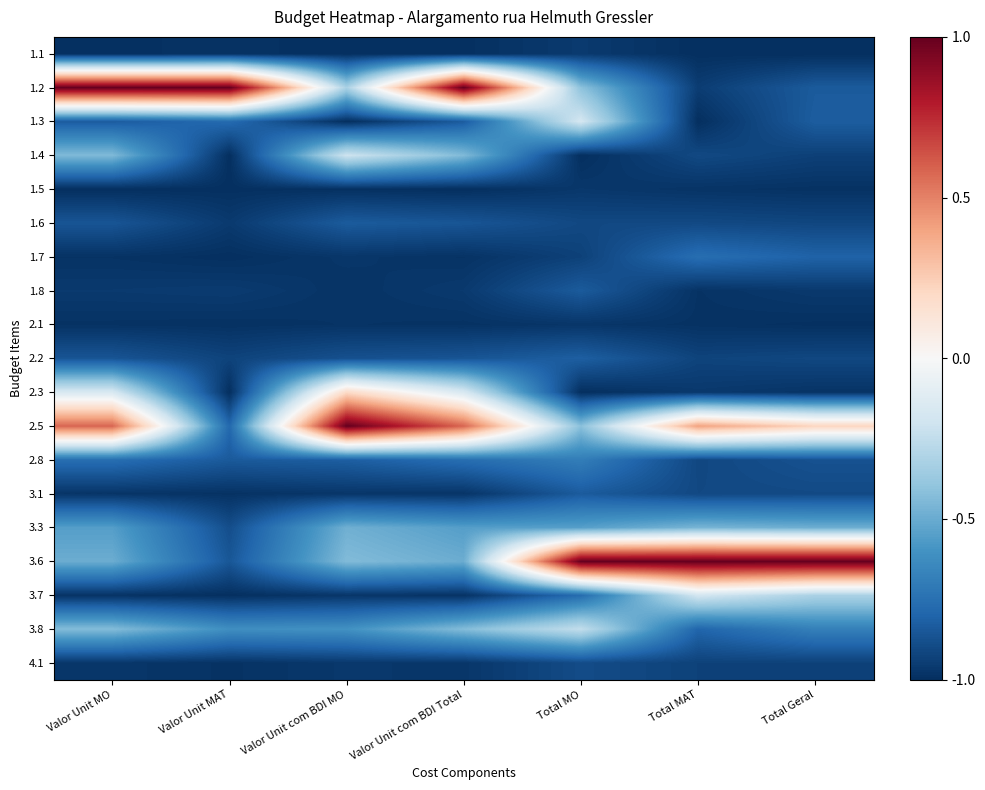

Reading left to right, extract all data points from this chart.

1.1: Valor Unit MO=-1.0	Valor Unit MAT=-1.0	Valor Unit com BDI MO=-1.0	Valor Unit com BDI Total=-1.0	Total MO=-1.0	Total MAT=-1.0	Total Geral=-1.0
1.2: Valor Unit MO=1.0	Valor Unit MAT=1.0	Valor Unit com BDI MO=-0.3	Valor Unit com BDI Total=1.0	Total MO=-0.4	Total MAT=-0.9	Total Geral=-0.8
1.3: Valor Unit MO=-0.8	Valor Unit MAT=-0.8	Valor Unit com BDI MO=-1.0	Valor Unit com BDI Total=-0.8	Total MO=-0.2	Total MAT=-1.0	Total Geral=-0.8
1.4: Valor Unit MO=-0.4	Valor Unit MAT=-1.0	Valor Unit com BDI MO=-0.2	Valor Unit com BDI Total=-0.4	Total MO=-1.0	Total MAT=-0.9	Total Geral=-0.9
1.5: Valor Unit MO=-1.0	Valor Unit MAT=-1.0	Valor Unit com BDI MO=-1.0	Valor Unit com BDI Total=-1.0	Total MO=-1.0	Total MAT=-1.0	Total Geral=-1.0
1.6: Valor Unit MO=-0.9	Valor Unit MAT=-1.0	Valor Unit com BDI MO=-0.8	Valor Unit com BDI Total=-0.9	Total MO=-0.9	Total MAT=-0.9	Total Geral=-0.9
1.7: Valor Unit MO=-1.0	Valor Unit MAT=-1.0	Valor Unit com BDI MO=-1.0	Valor Unit com BDI Total=-1.0	Total MO=-0.9	Total MAT=-0.8	Total Geral=-0.8
1.8: Valor Unit MO=-1.0	Valor Unit MAT=-1.0	Valor Unit com BDI MO=-1.0	Valor Unit com BDI Total=-1.0	Total MO=-0.8	Total MAT=-1.0	Total Geral=-1.0
2.1: Valor Unit MO=-1.0	Valor Unit MAT=-1.0	Valor Unit com BDI MO=-1.0	Valor Unit com BDI Total=-1.0	Total MO=-1.0	Total MAT=-1.0	Total Geral=-1.0
2.2: Valor Unit MO=-0.9	Valor Unit MAT=-0.9	Valor Unit com BDI MO=-0.9	Valor Unit com BDI Total=-0.9	Total MO=-0.8	Total MAT=-0.9	Total Geral=-0.9
2.3: Valor Unit MO=-0.2	Valor Unit MAT=-1.0	Valor Unit com BDI MO=0.2	Valor Unit com BDI Total=-0.2	Total MO=-1.0	Total MAT=-1.0	Total Geral=-1.0
2.5: Valor Unit MO=0.6	Valor Unit MAT=-0.8	Valor Unit com BDI MO=1.0	Valor Unit com BDI Total=0.6	Total MO=-0.4	Total MAT=0.4	Total Geral=0.2
2.8: Valor Unit MO=-0.8	Valor Unit MAT=-0.8	Valor Unit com BDI MO=-0.8	Valor Unit com BDI Total=-0.8	Total MO=-0.7	Total MAT=-0.9	Total Geral=-0.9
3.1: Valor Unit MO=-1.0	Valor Unit MAT=-1.0	Valor Unit com BDI MO=-1.0	Valor Unit com BDI Total=-1.0	Total MO=-0.8	Total MAT=-0.9	Total Geral=-0.9
3.3: Valor Unit MO=-0.6	Valor Unit MAT=-0.9	Valor Unit com BDI MO=-0.5	Valor Unit com BDI Total=-0.6	Total MO=-0.5	Total MAT=-0.5	Total Geral=-0.5
3.6: Valor Unit MO=-0.5	Valor Unit MAT=-0.9	Valor Unit com BDI MO=-0.4	Valor Unit com BDI Total=-0.5	Total MO=1.0	Total MAT=1.0	Total Geral=1.0
3.7: Valor Unit MO=-1.0	Valor Unit MAT=-1.0	Valor Unit com BDI MO=-1.0	Valor Unit com BDI Total=-1.0	Total MO=-0.8	Total MAT=-0.2	Total Geral=-0.3
3.8: Valor Unit MO=-0.4	Valor Unit MAT=-0.6	Valor Unit com BDI MO=-0.6	Valor Unit com BDI Total=-0.4	Total MO=-0.2	Total MAT=-0.8	Total Geral=-0.7
4.1: Valor Unit MO=-1.0	Valor Unit MAT=-1.0	Valor Unit com BDI MO=-1.0	Valor Unit com BDI Total=-1.0	Total MO=-0.9	Total MAT=-0.9	Total Geral=-0.9